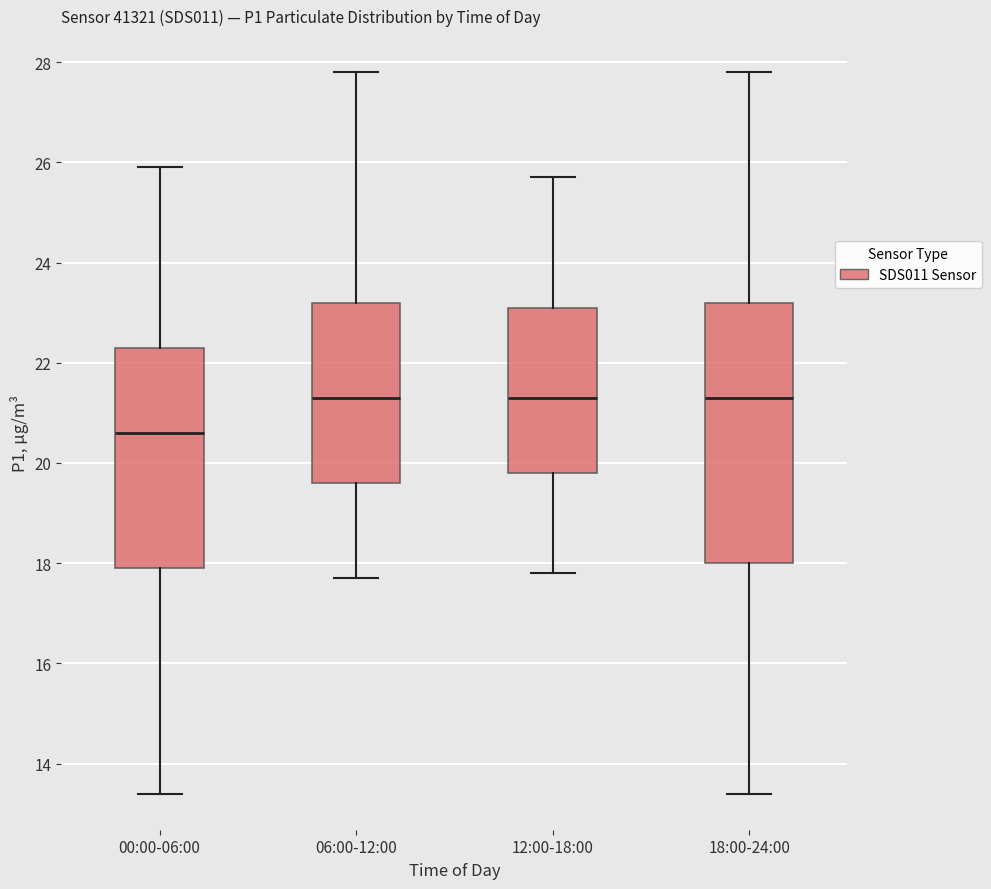

Reading left to right, transcribe this box plot: for each box, give where its median line is, the range the box spans, and where its two whiskers end, as read against the y-axis. The values are not printed on the chart, so give them approximately, as read against the axis.

00:00-06:00: median 20.6, box 18.0 to 22.4, whiskers 13.4 to 26.0
06:00-12:00: median 21.4, box 19.6 to 23.2, whiskers 17.8 to 27.8
12:00-18:00: median 21.4, box 19.8 to 23.2, whiskers 17.8 to 25.8
18:00-24:00: median 21.4, box 18.0 to 23.2, whiskers 13.4 to 27.8